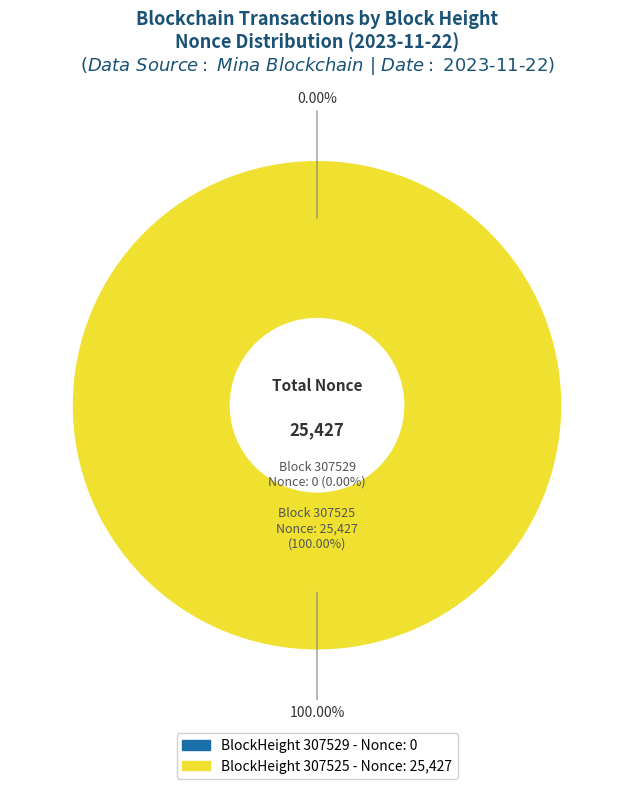

Which has a higher value, 307525 or 307529?

307525